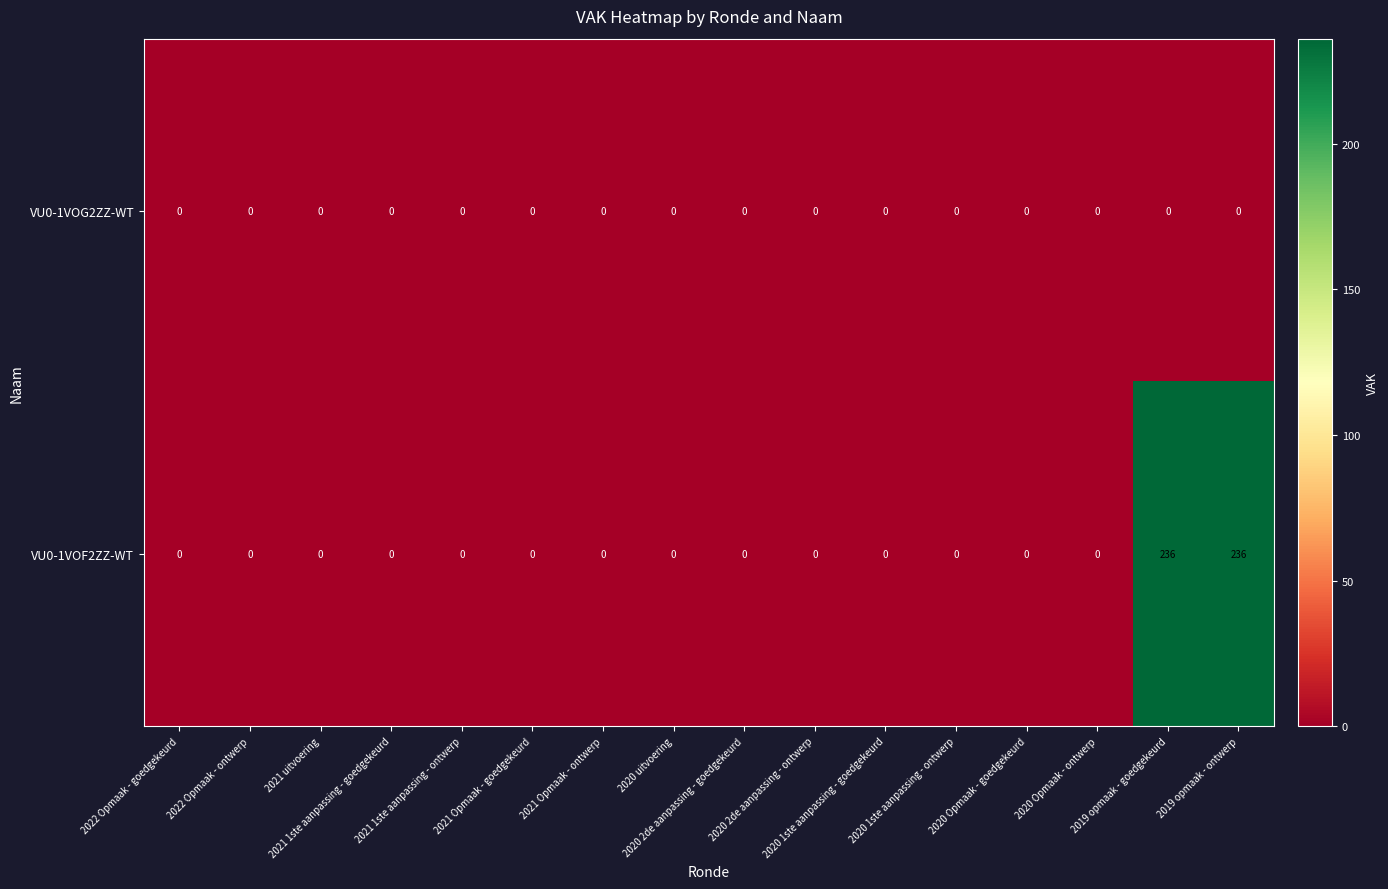

What is the difference between the second highest and second lowest values in the VU0-1VOF2ZZ-WT series?

236